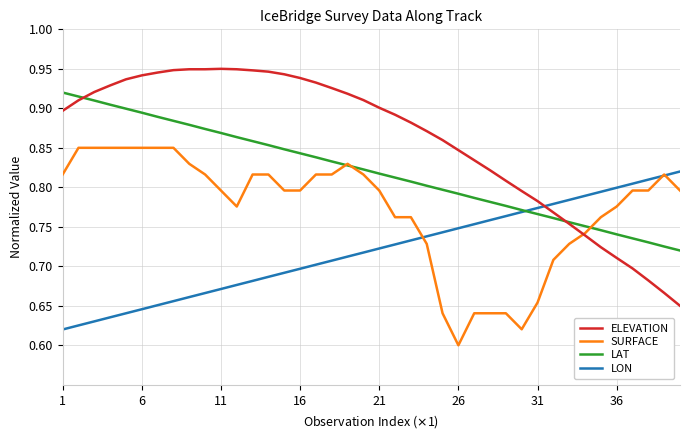

At how many categories does at least one series exceed 0?

40